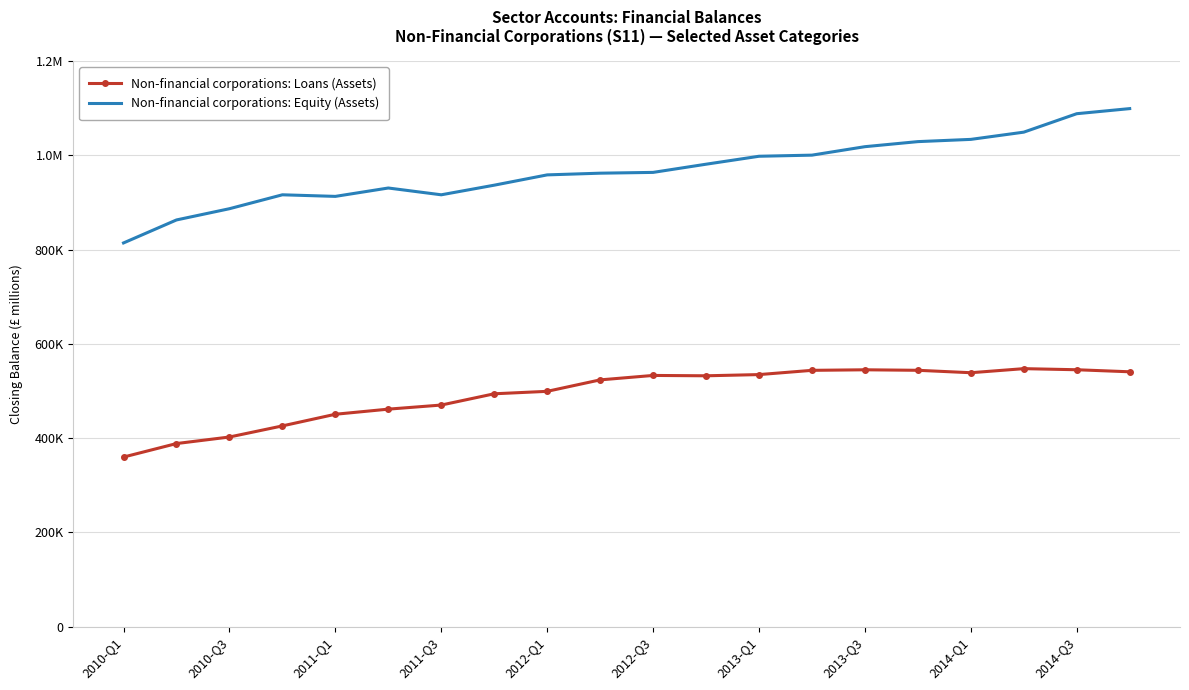

Which category has the lowest value across all series?

2010-Q1